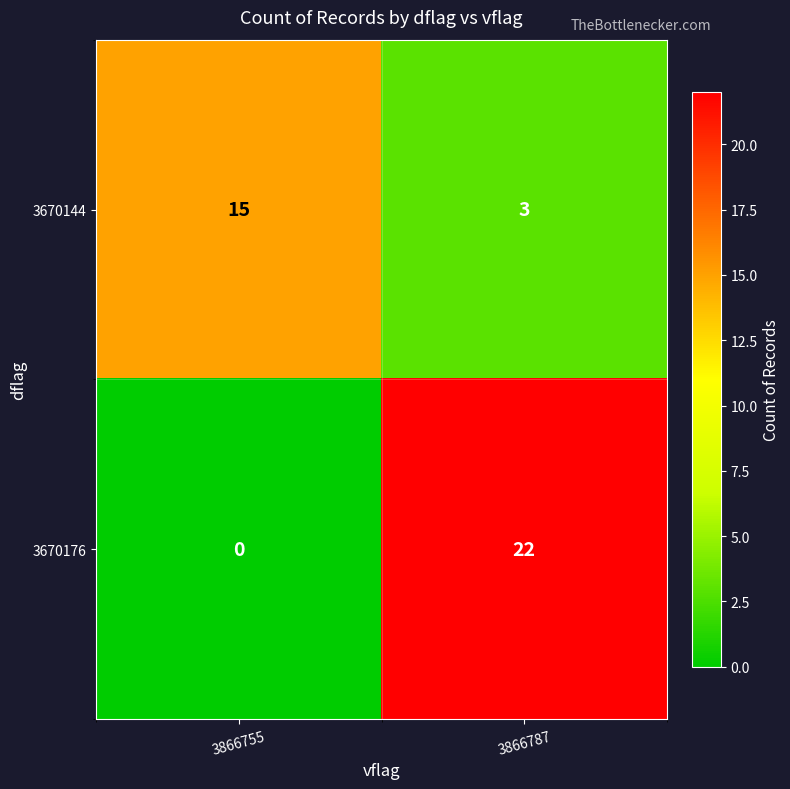

Which series has the largest range (max minus min)?

3670176